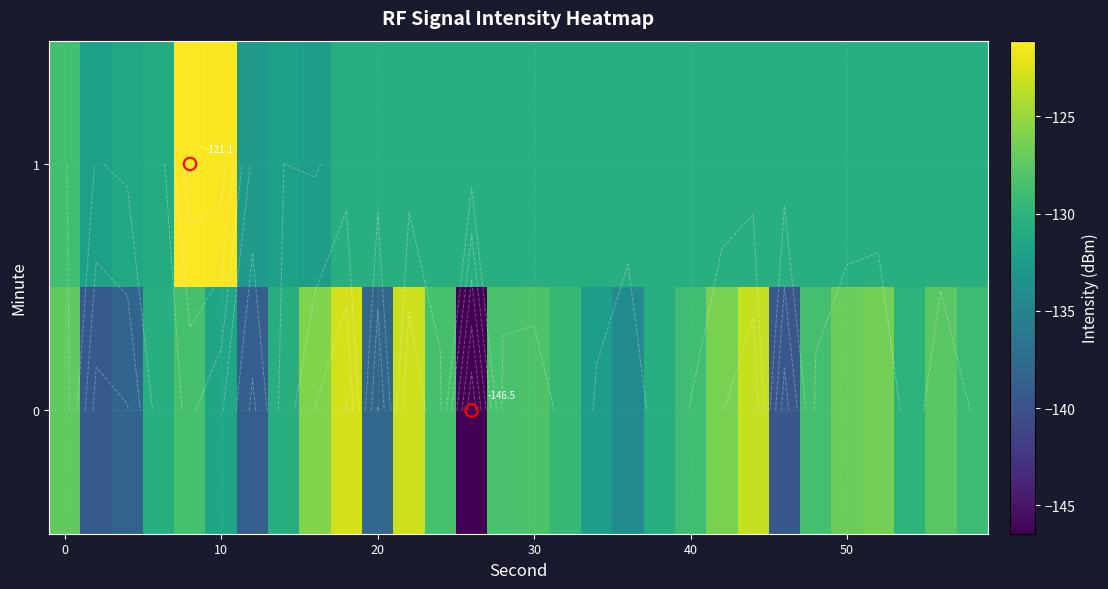

What is the sum of all 1 values?

-3902.6